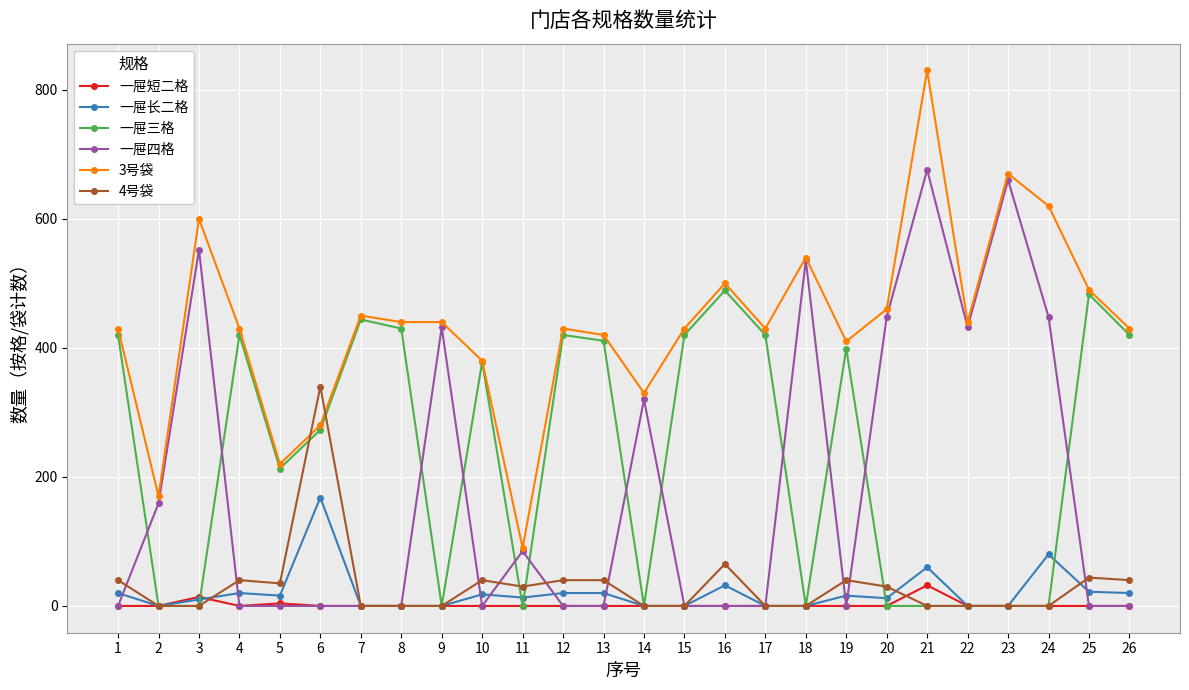

At how many categories does at least one series exceed 359?

21